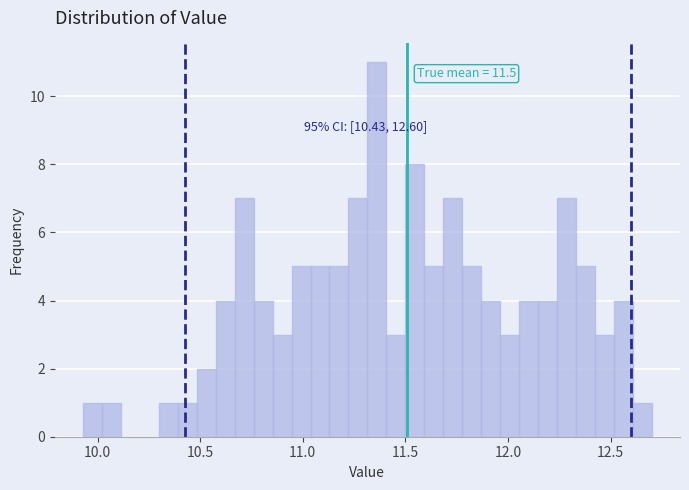

Read against the x-axis, roughly where is the centre of the tallest bar?

11.35